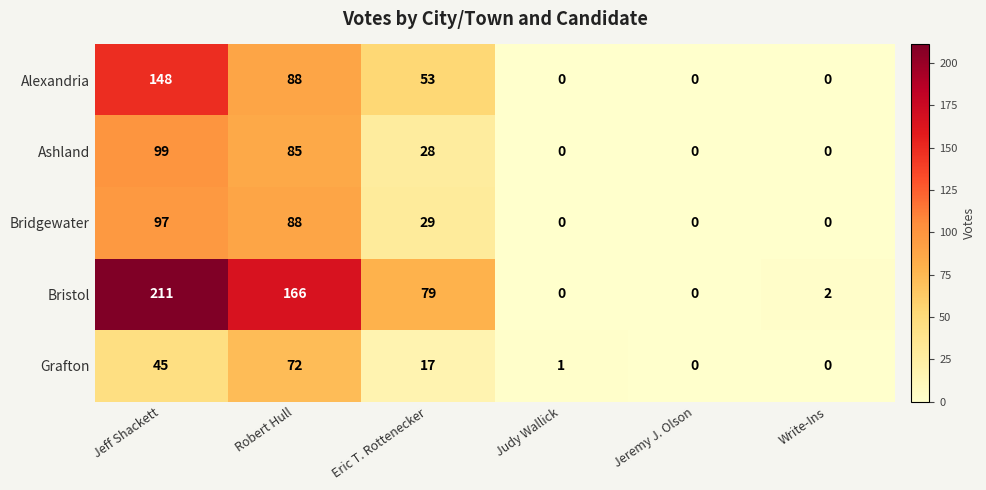

At how many categories does at least one series exceed 8?

3